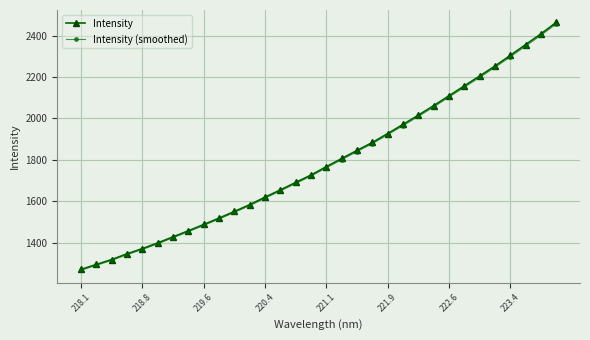

How many data points in Intensity (smoothed) are above 1761?

16